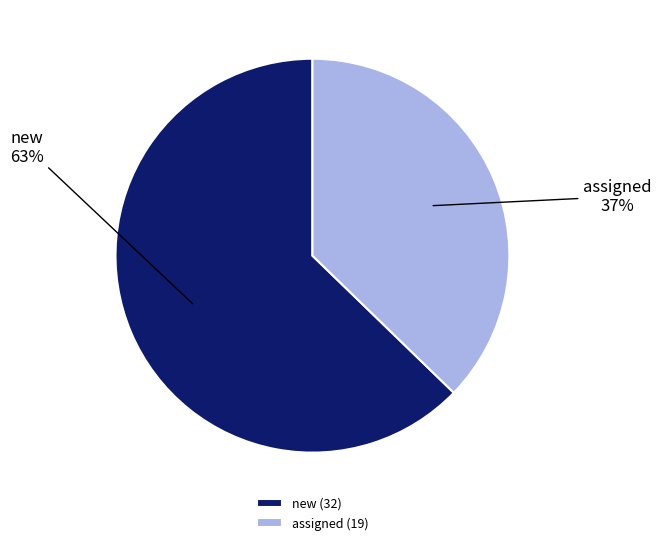

To the nearest percent, what is the combined percentage of assigned and new?

100%